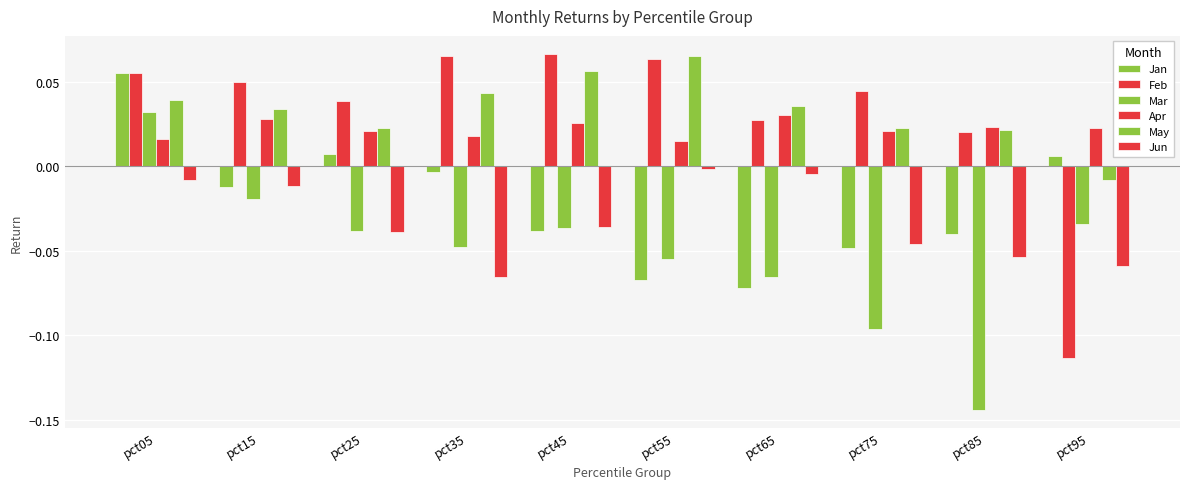

List the series in order of their peak value, highest first.

Feb, May, Jan, Mar, Apr, Jun